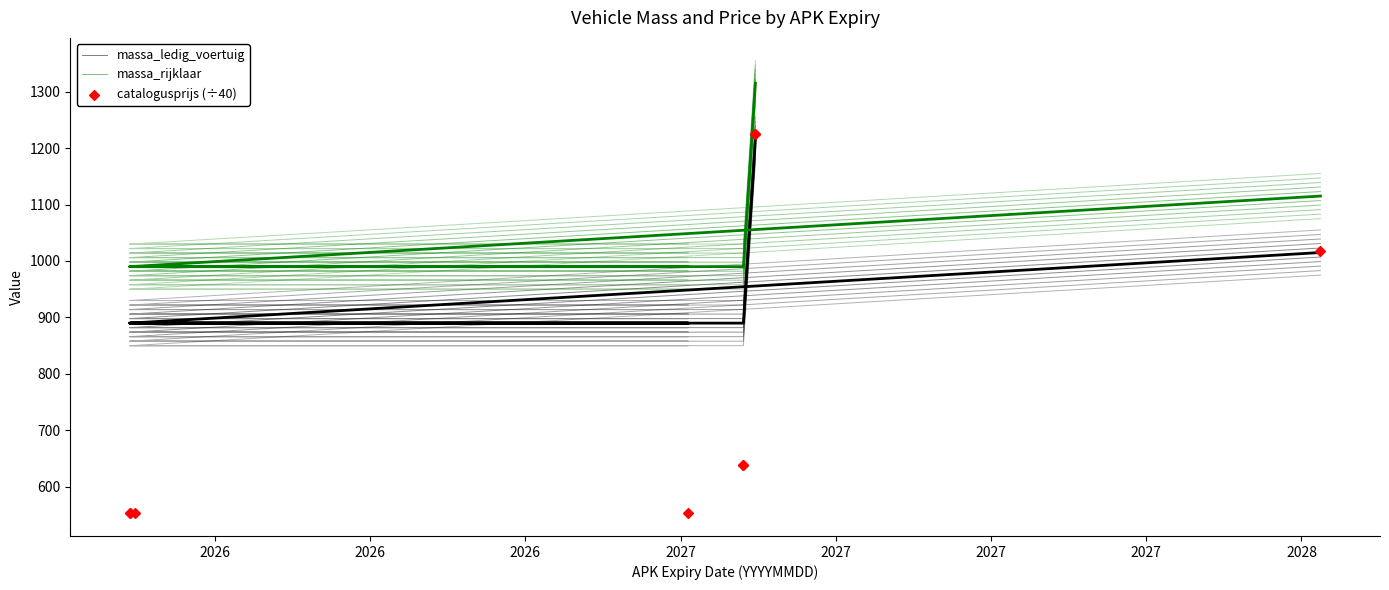

Which series reaches the minimum Y coordinate?

catalogusprijs (÷40)